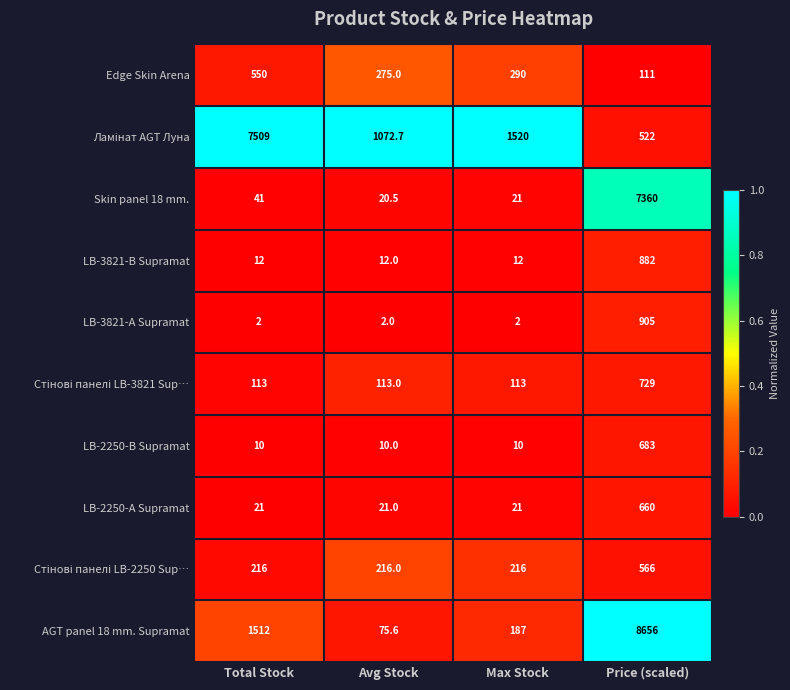

What is the difference between the maximum and minimum values in the Skin panel 18 mm. series?

7339.5